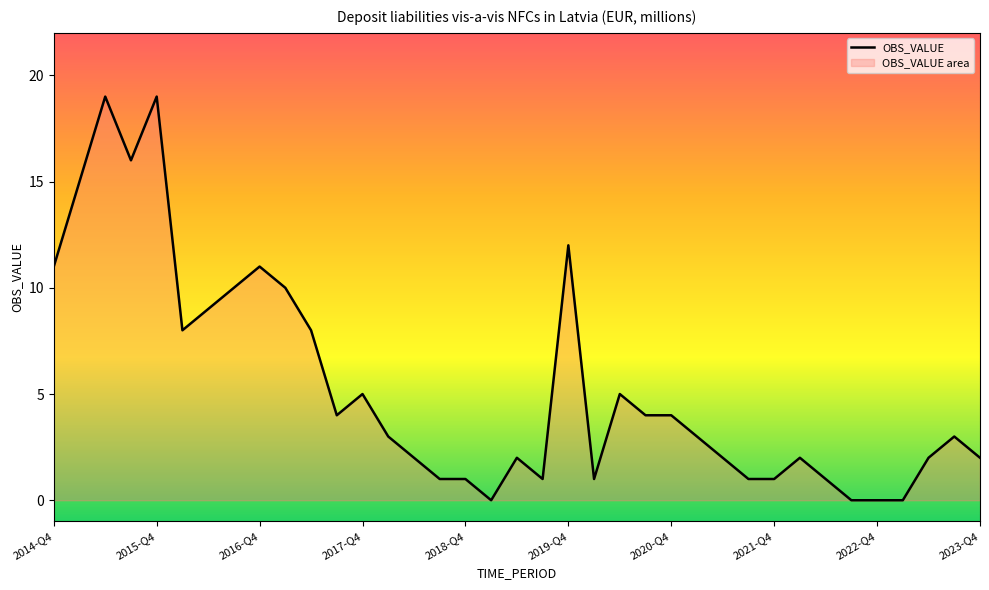

True or false: the data shows 30 at 2015-Q4.

False